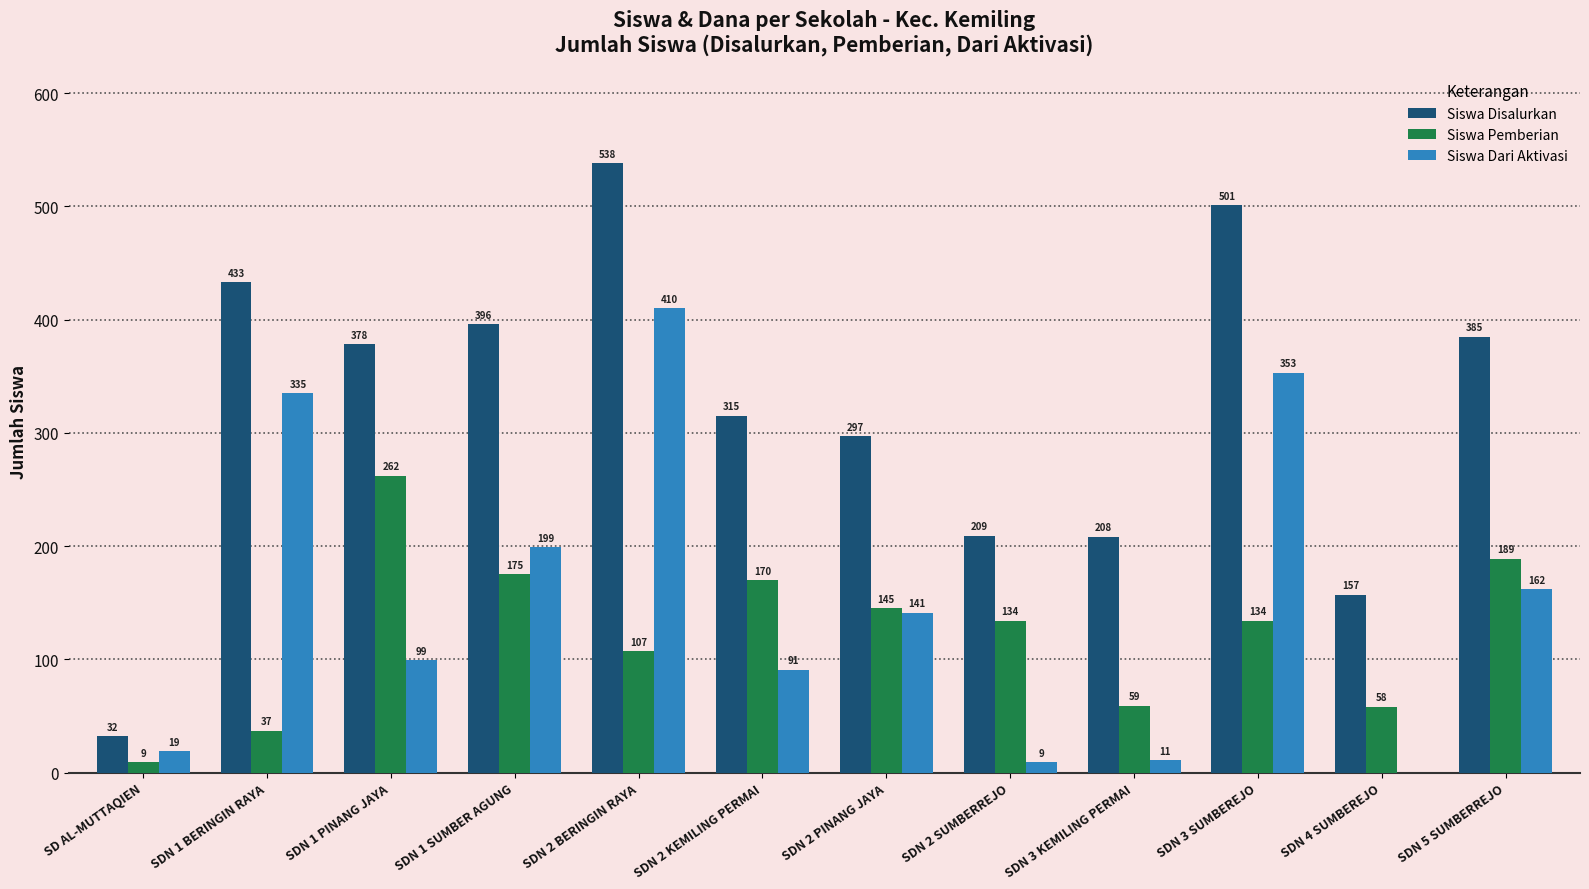

What are all the series names shown in the legend?

Siswa Disalurkan, Siswa Pemberian, Siswa Dari Aktivasi